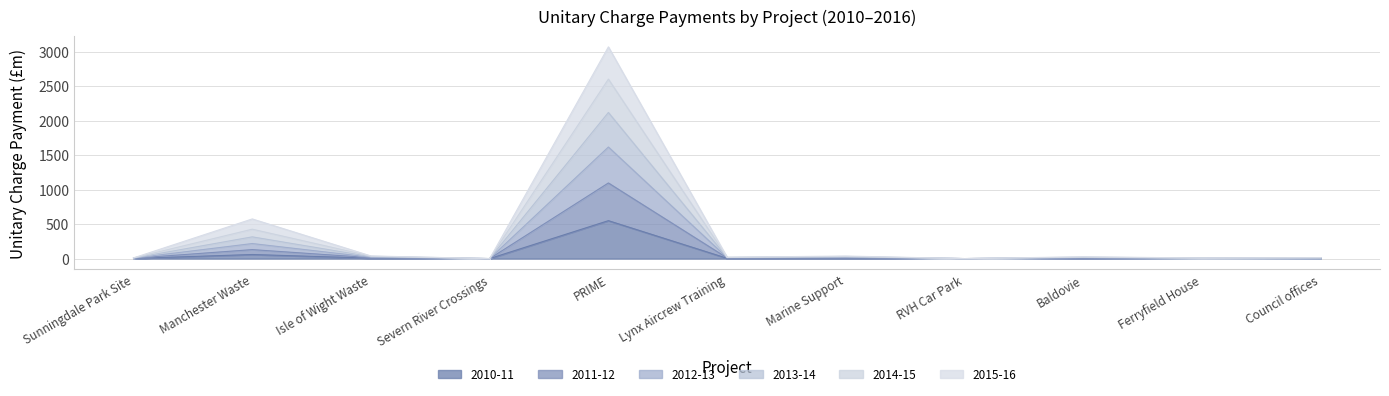

Where is 2014-15 nearest to the value 1058?

Manchester Waste